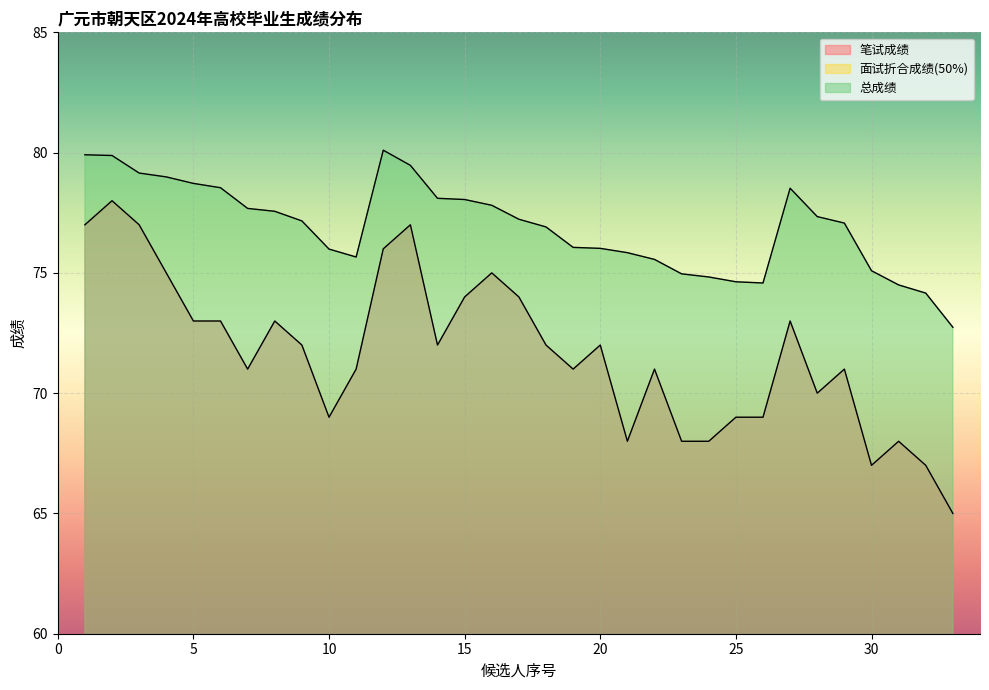

How many lines are shown in the chart?

3